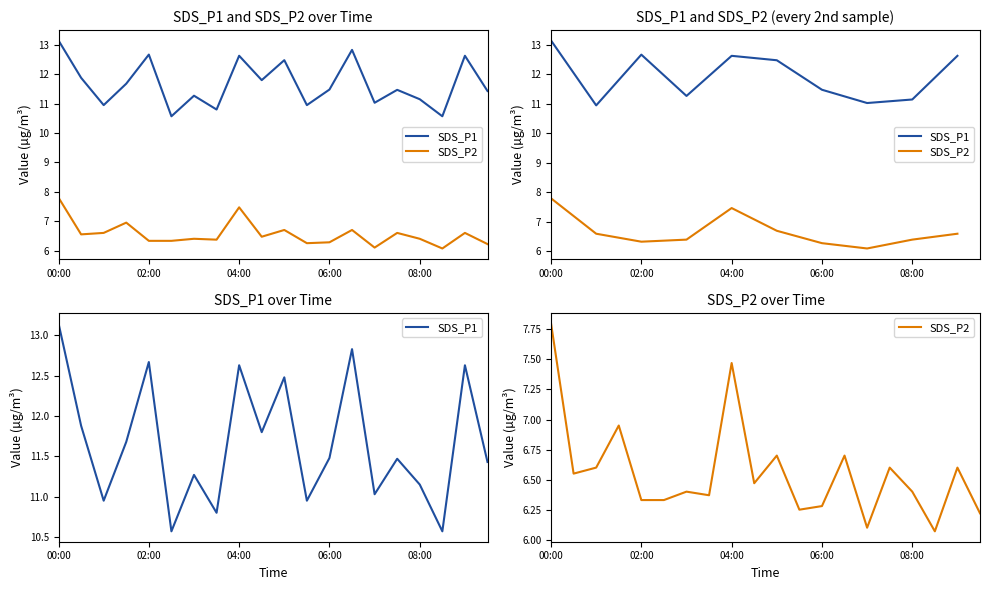

Does the chart display data point markers on the line(s)?

No